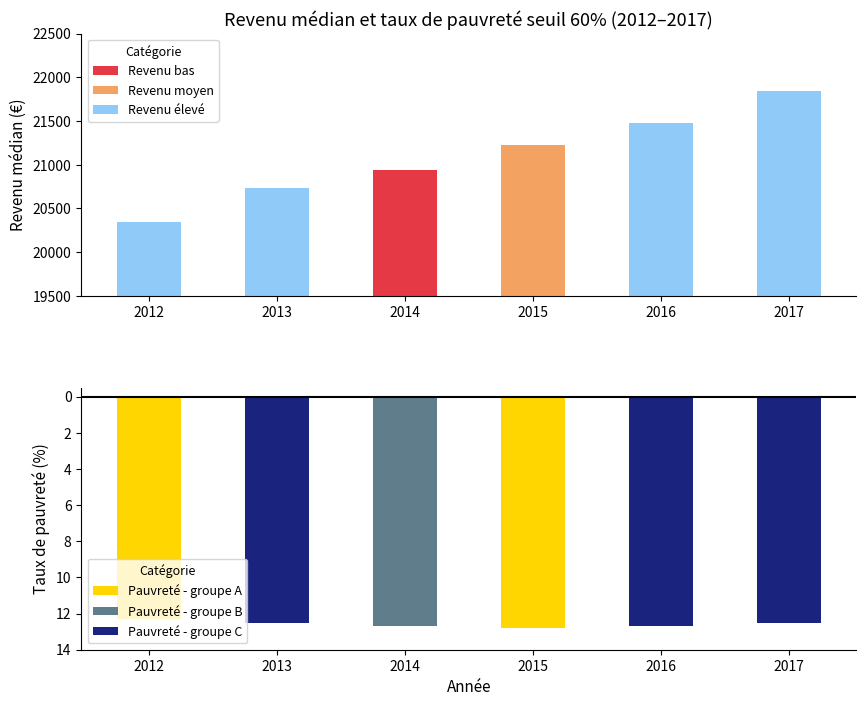

What is the approximate value of REVENU MEDIAN (€) at 2017?

21840.0